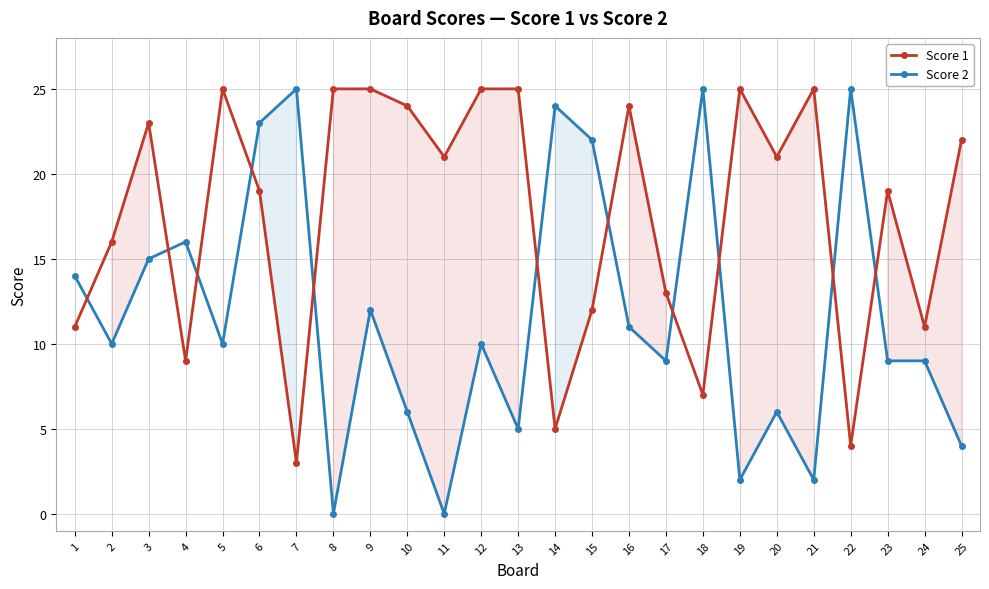

The Score 2 series shows 10 at 12. True or false?

True